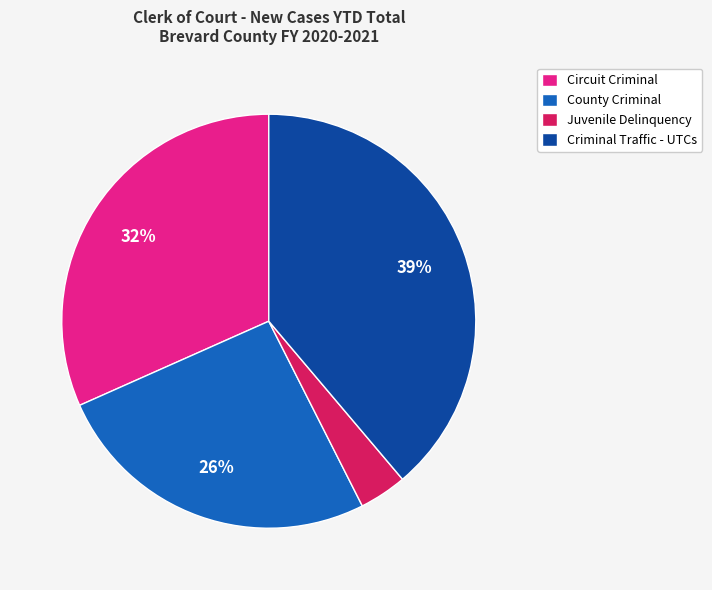

How many slices are in this pie chart?

4